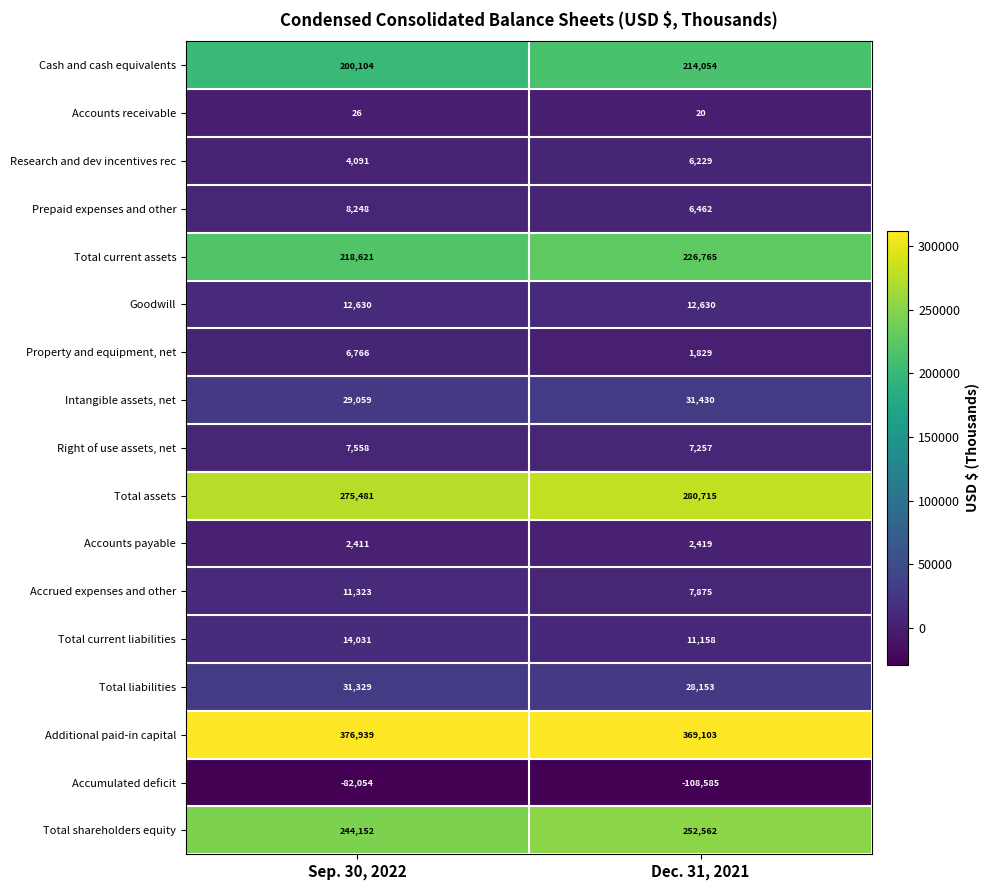

Rank the series at Sep. 30, 2022 from lowest to highest value.

Accumulated deficit, Accounts receivable, Accounts payable, Research and dev incentives rec, Property and equipment, net, Right of use assets, net, Prepaid expenses and other, Accrued expenses and other, Goodwill, Total current liabilities, Intangible assets, net, Total liabilities, Cash and cash equivalents, Total current assets, Total shareholders equity, Total assets, Additional paid-in capital